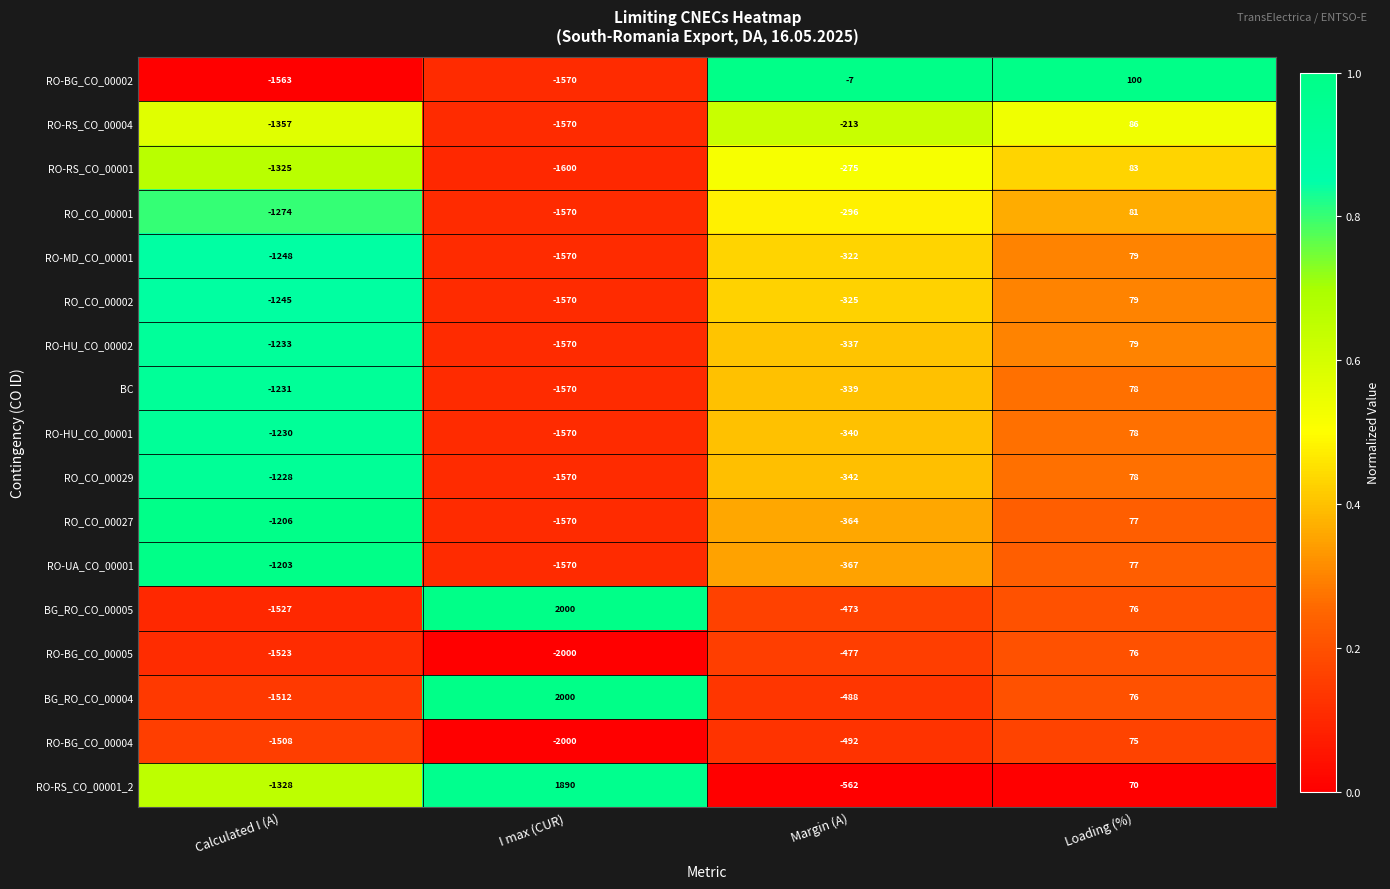

Which series has the widest spread of values?

BG_RO_CO_00005